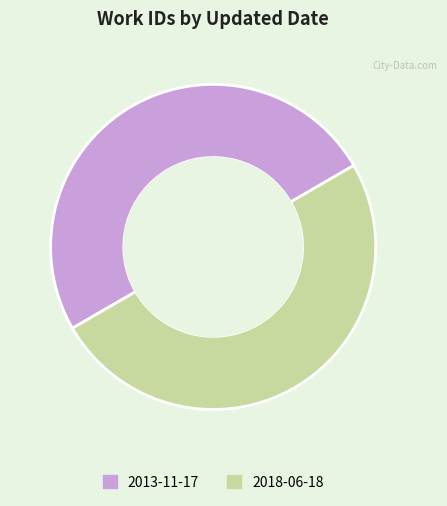

Is the sum of 2013-11-17 and 2018-06-18 greater than half?

Yes